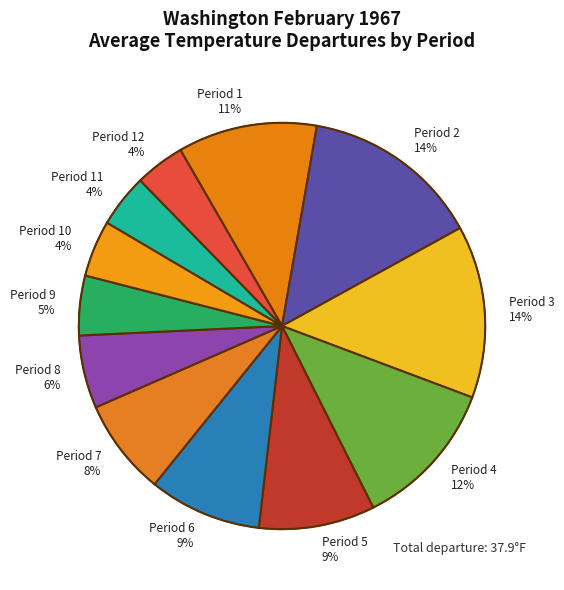

True or false: Period 12 4% accounts for 4% of the total.

True